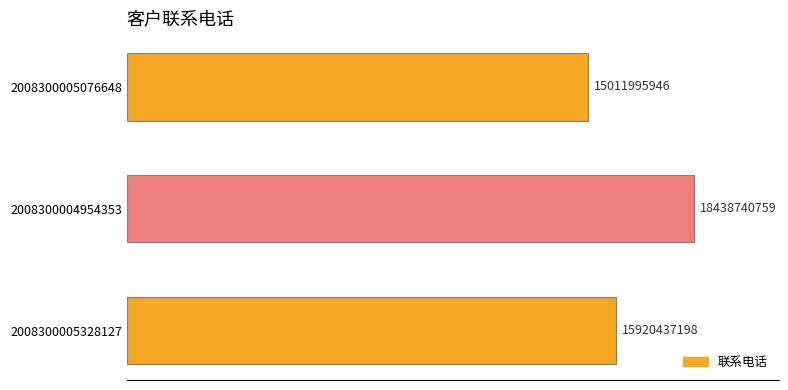

List the labels in order of value, smallest first.

2008300005076648, 2008300005328127, 2008300004954353